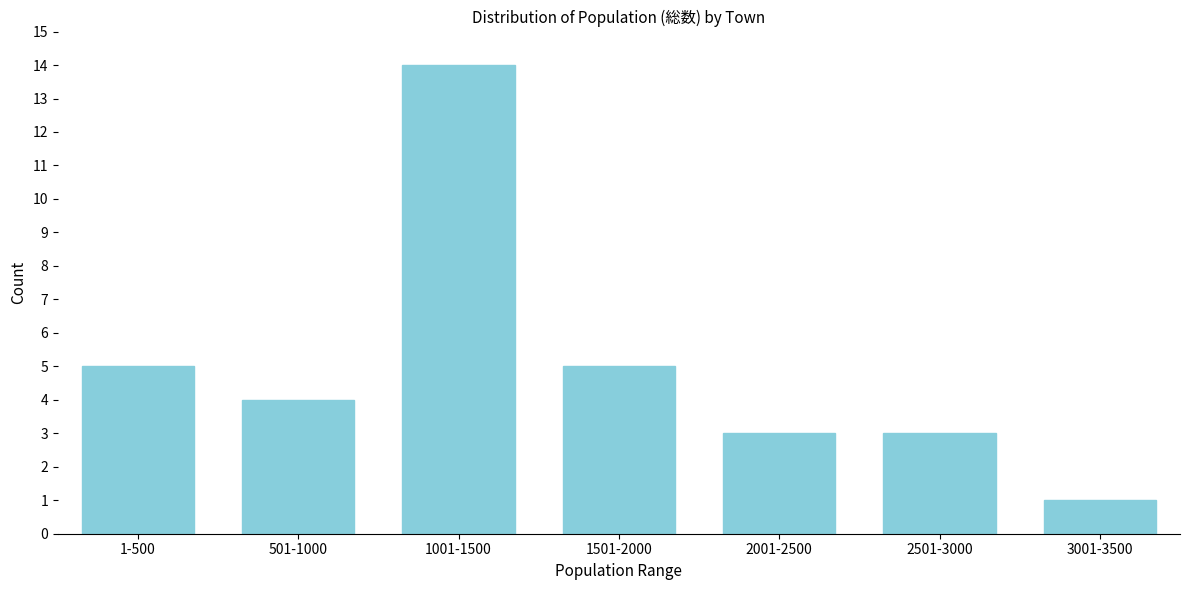

Reading left to right, extract all data points from this chart.

1-500=5	501-1000=4	1001-1500=14	1501-2000=5	2001-2500=3	2501-3000=3	3001-3500=1